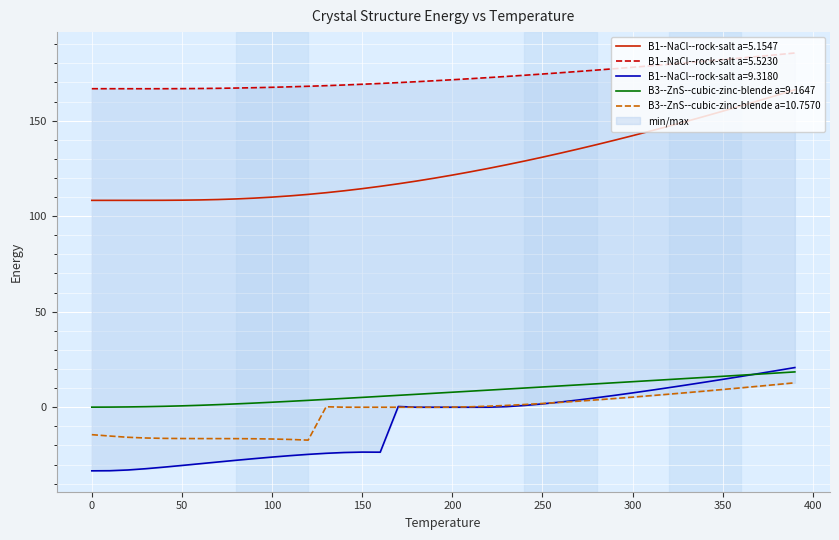

What is the smallest value displayed?

-33.3